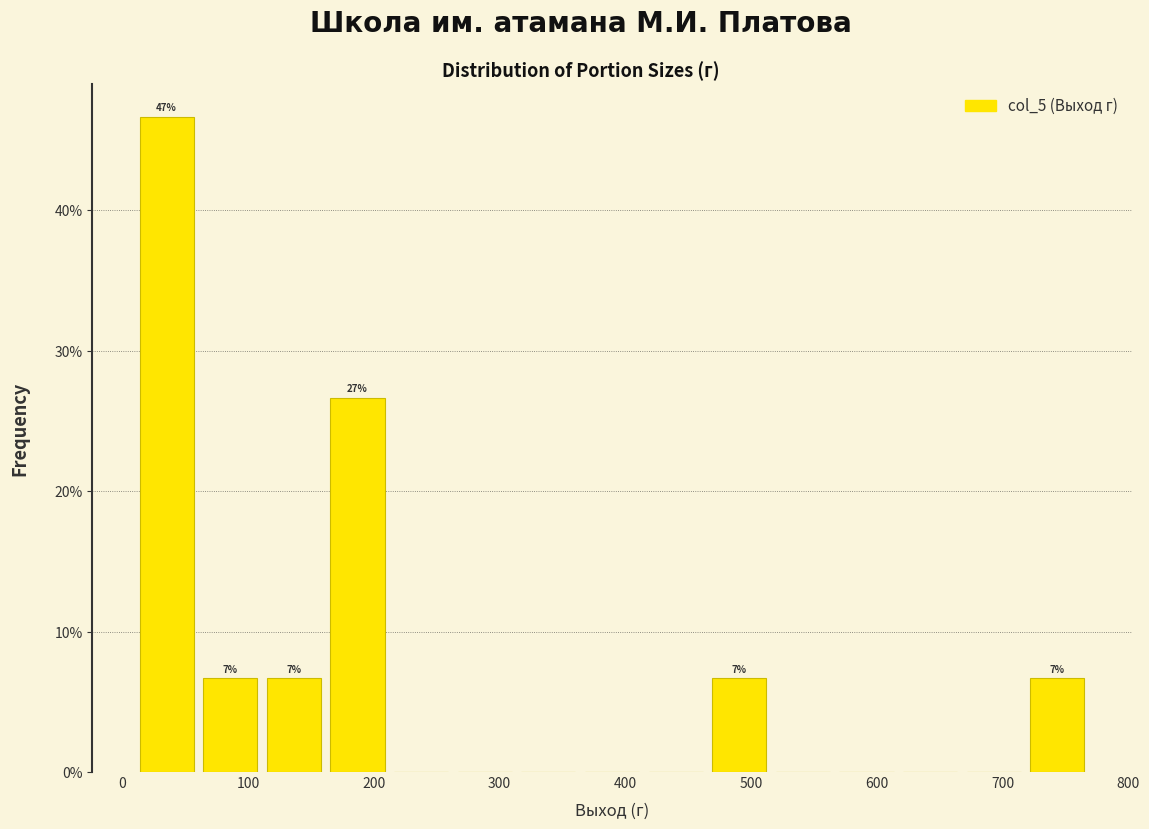

Over which range of the x-axis is the bar tallest?

10 to 60